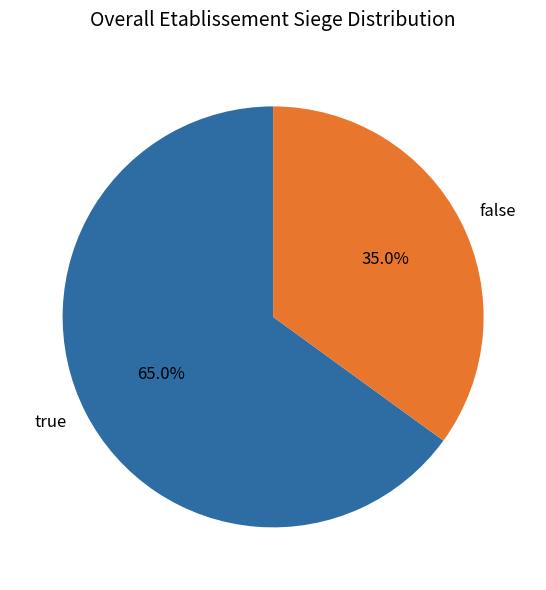

What is the majority slice?

true